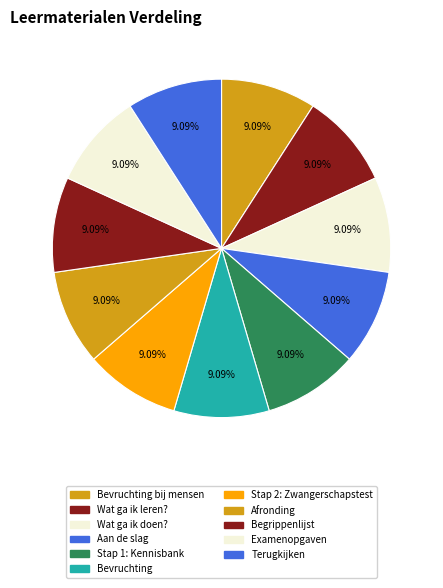

How much of the chart is everything except Wat ga ik leren??

90.9%